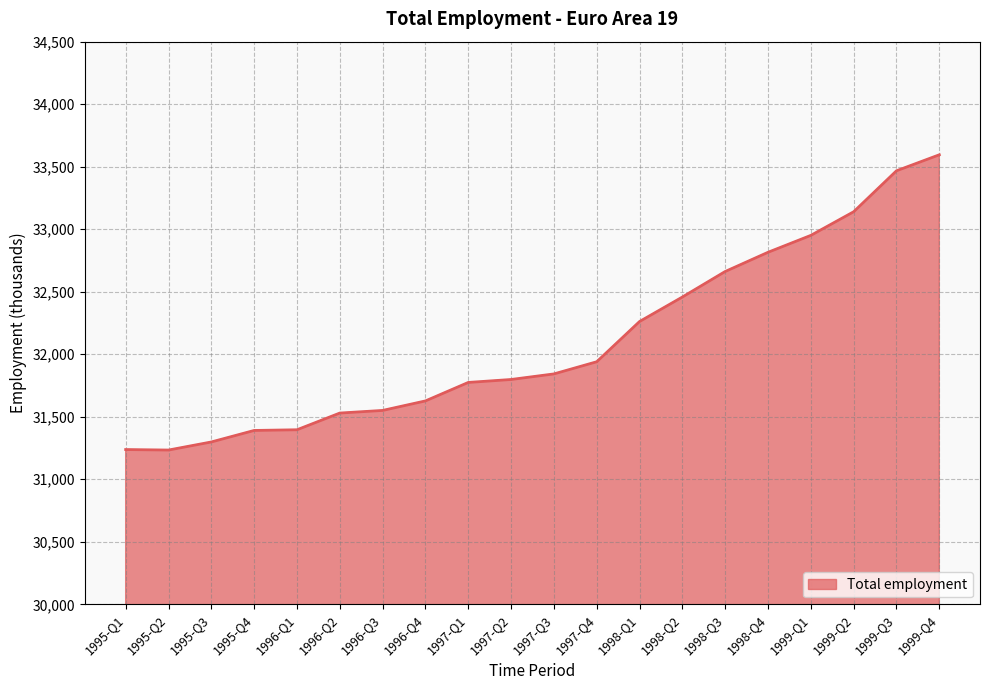

Which label corresponds to the largest value in the chart?

1999-Q4